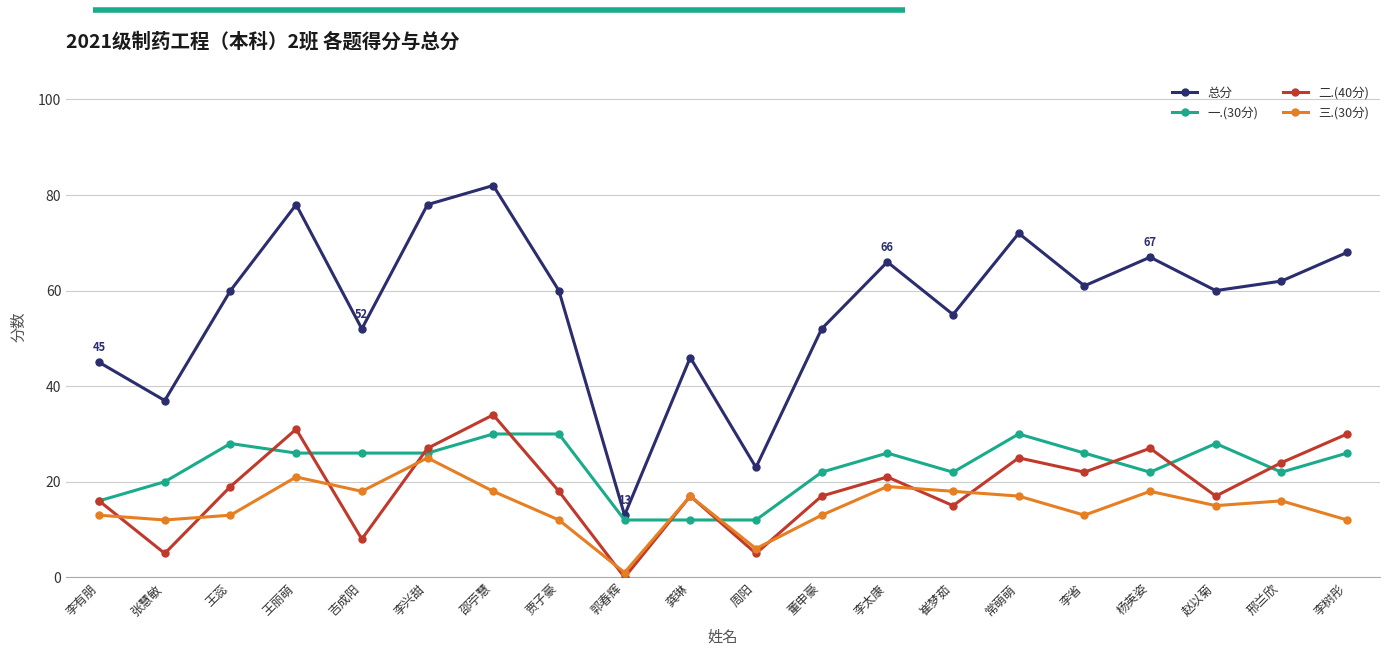

Which category has the highest value in the 总分 series?

邵苧慧